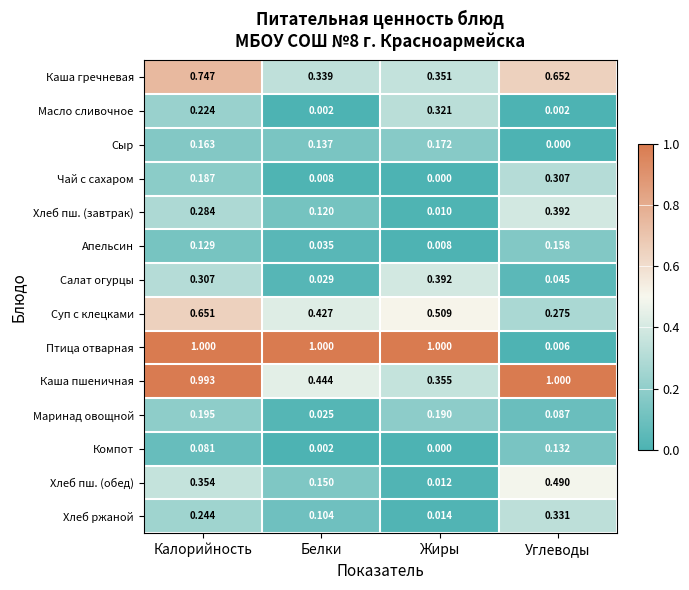

Rank the series at Углеводы from lowest to highest value.

Сыр, Масло сливочное, Птица отварная, Салат огурцы, Маринад овощной, Компот, Апельсин, Суп с клецками, Чай с сахаром, Хлеб ржаной, Хлеб пш. (завтрак), Хлеб пш. (обед), Каша гречневая, Каша пшеничная